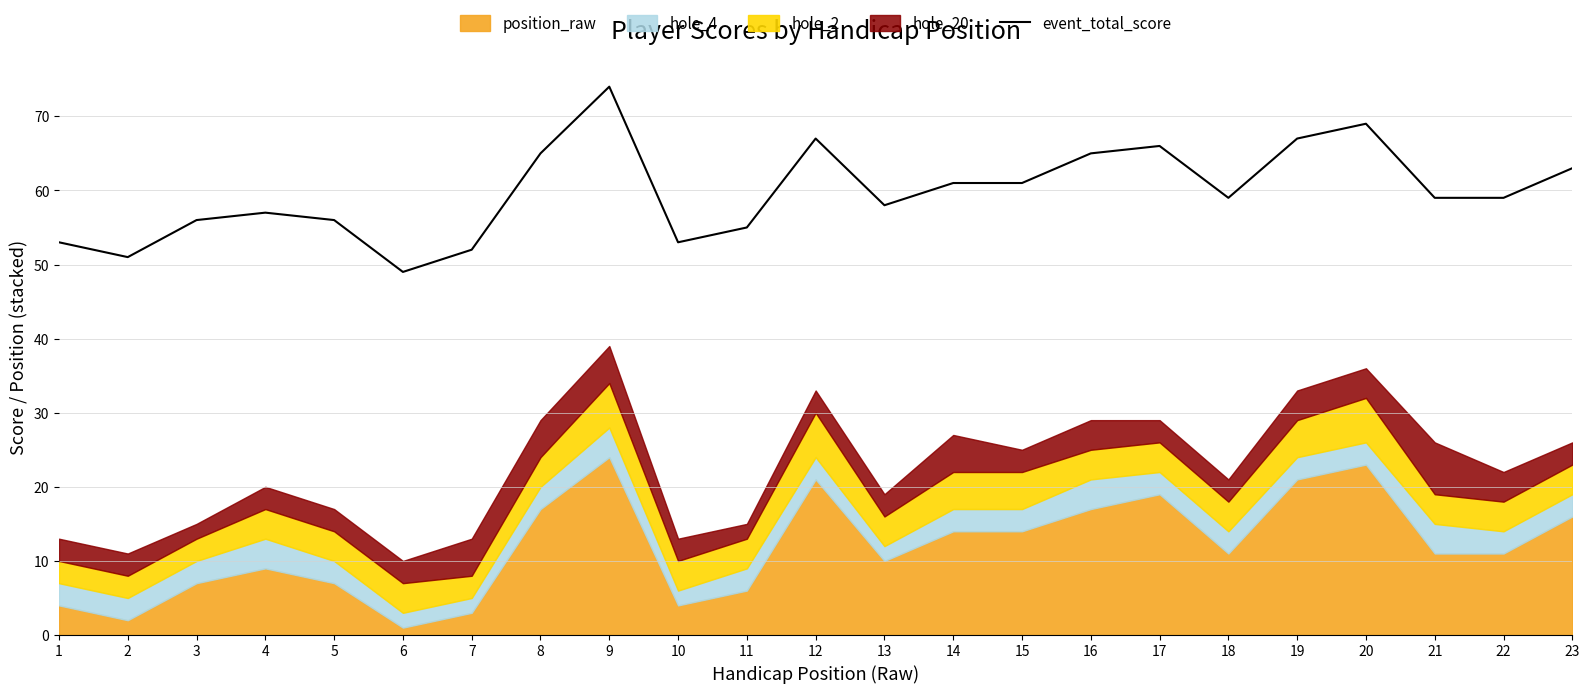

How many data points are less than 59?

10